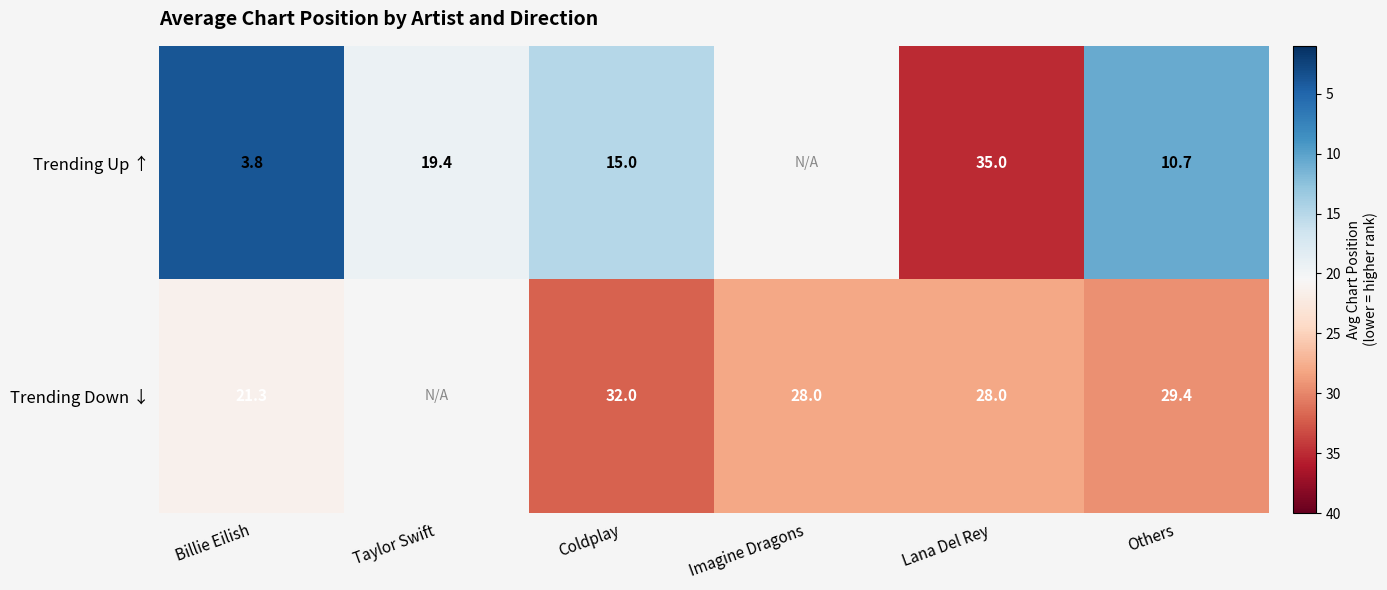

Rank the series at Billie Eilish from lowest to highest value.

Trending Up ↑, Trending Down ↓